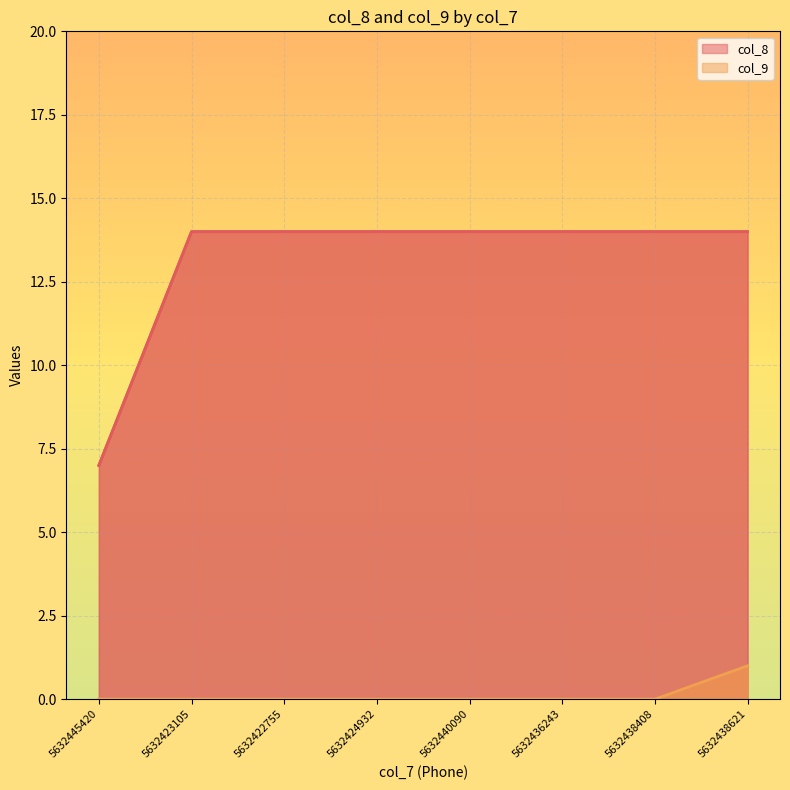

Which series has the widest spread of values?

col_8